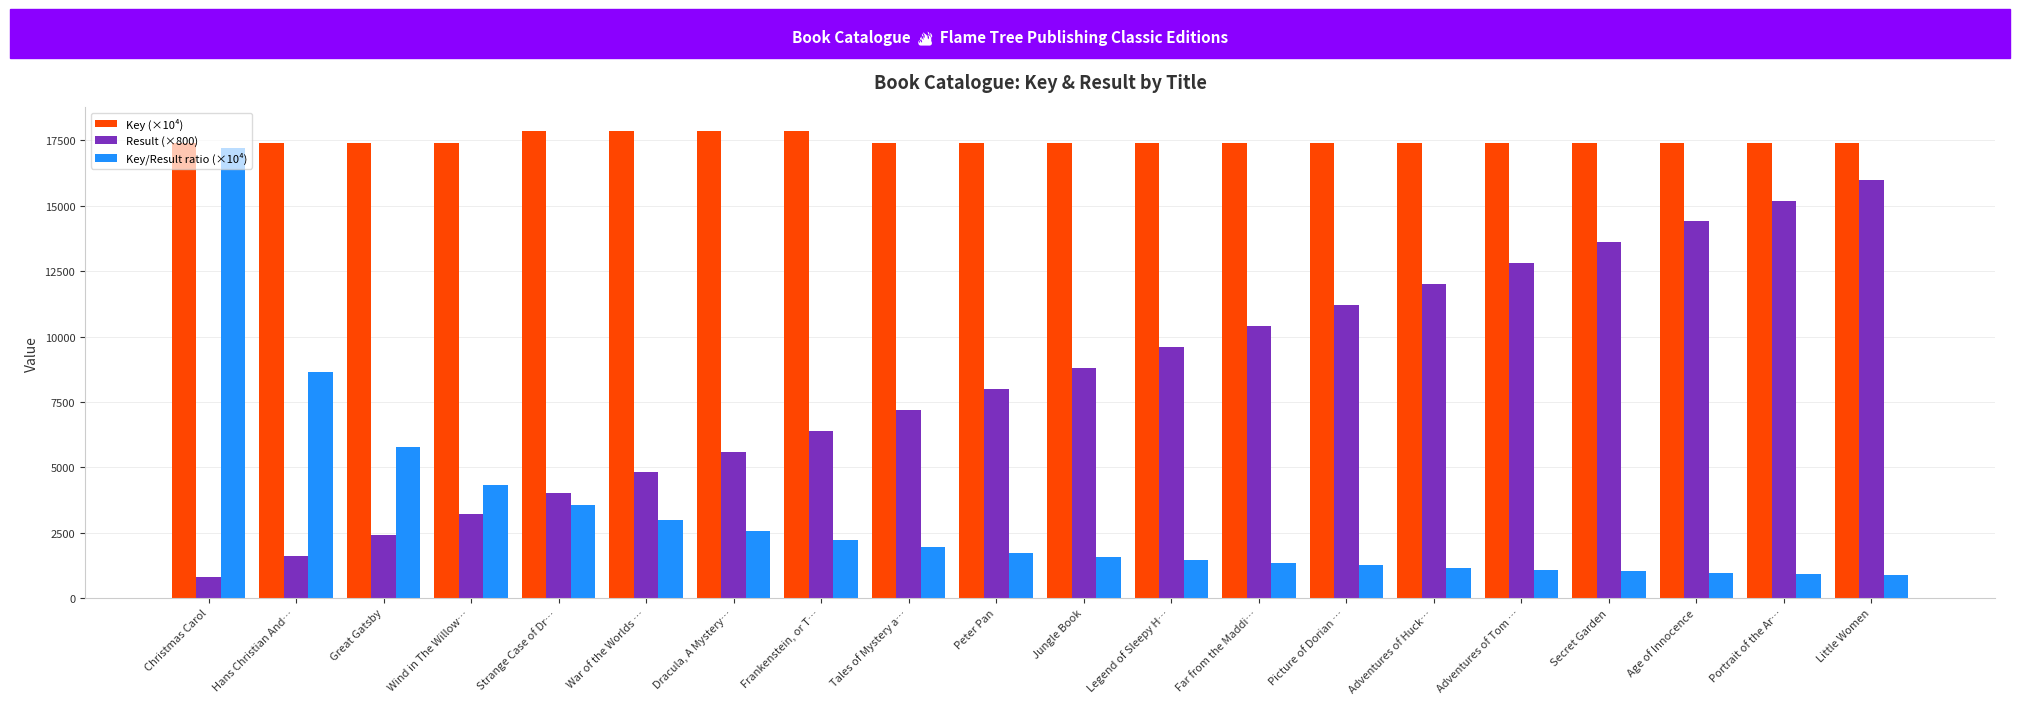

The value of Result (×800) at War of the Worlds … is 2597.8. True or false?

False